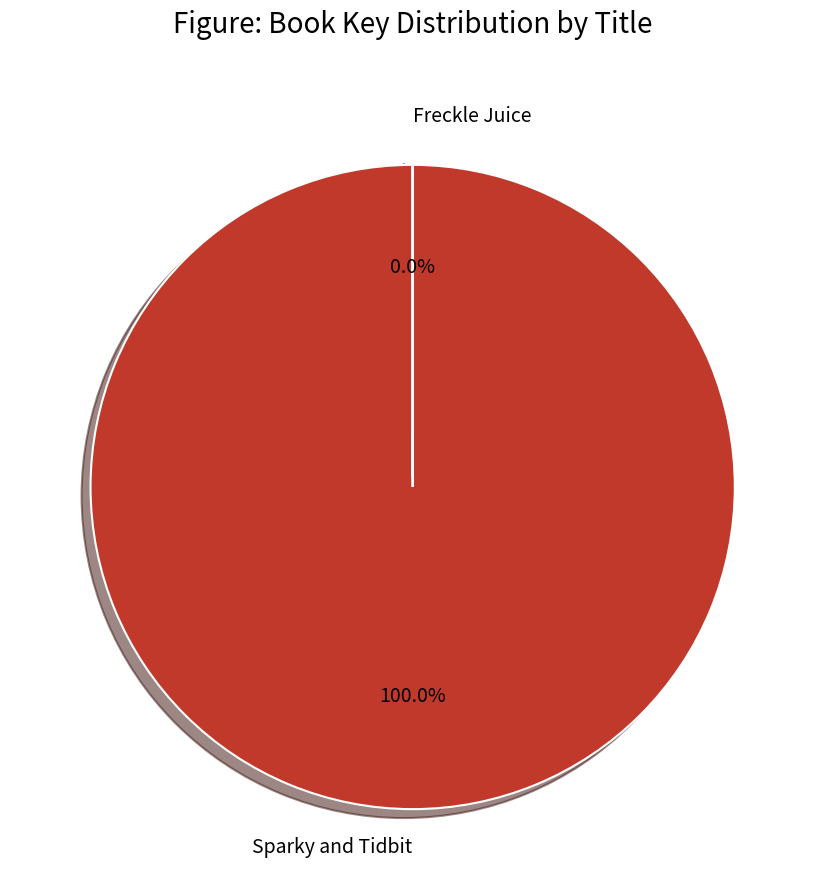

To the nearest percent, what is the difference between the Freckle Juice and Sparky and Tidbit slice percentages?

100%